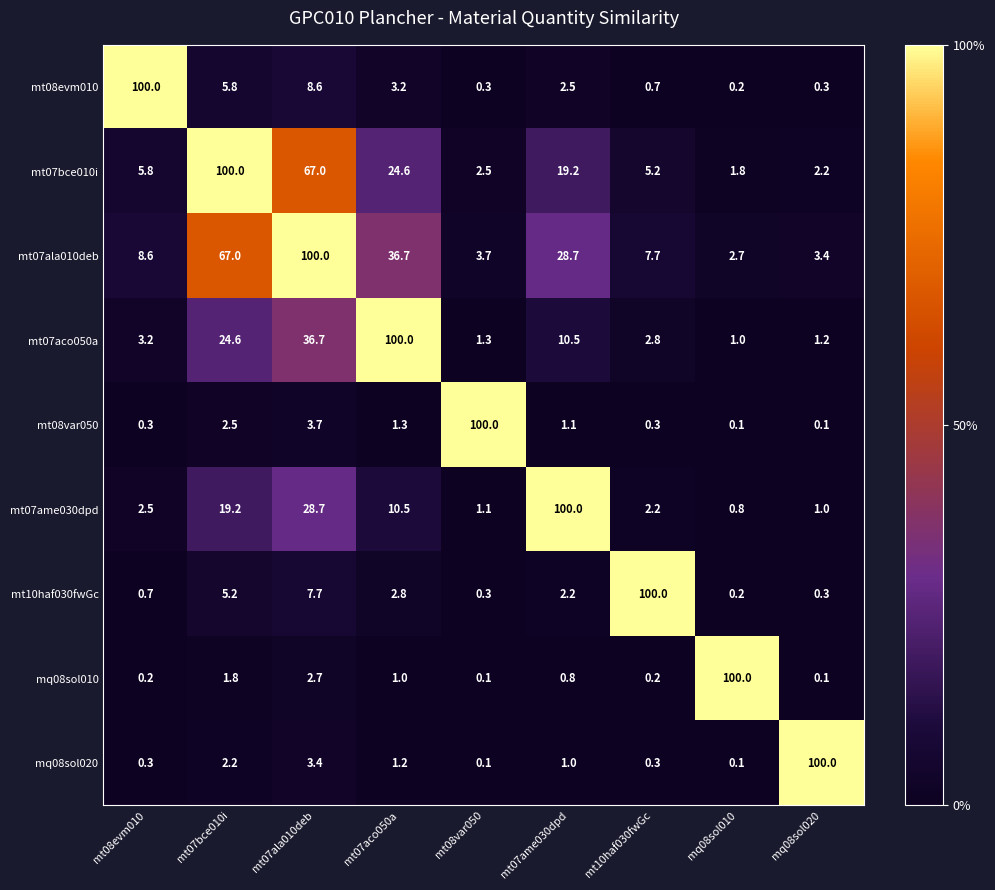

What is the difference between the highest and lowest values at mq08sol010?

99.9